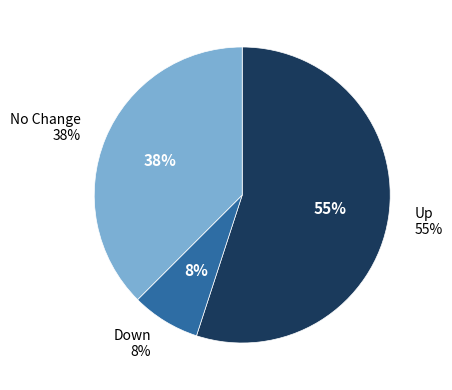

Is up the majority of the pie?

Yes